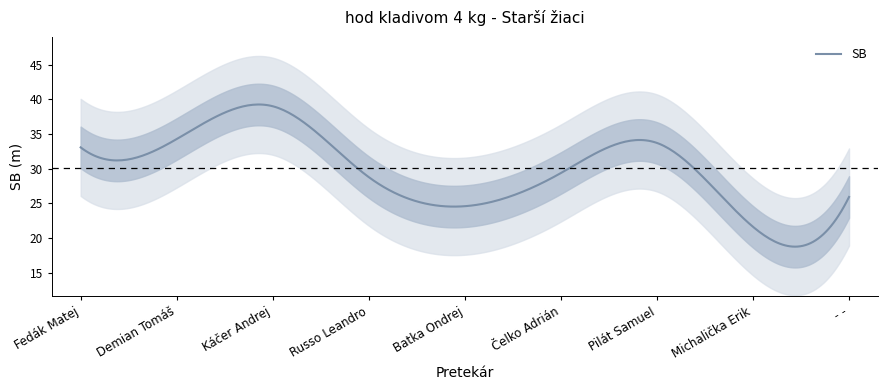

What is the value of the 8th point from the left?

21.6